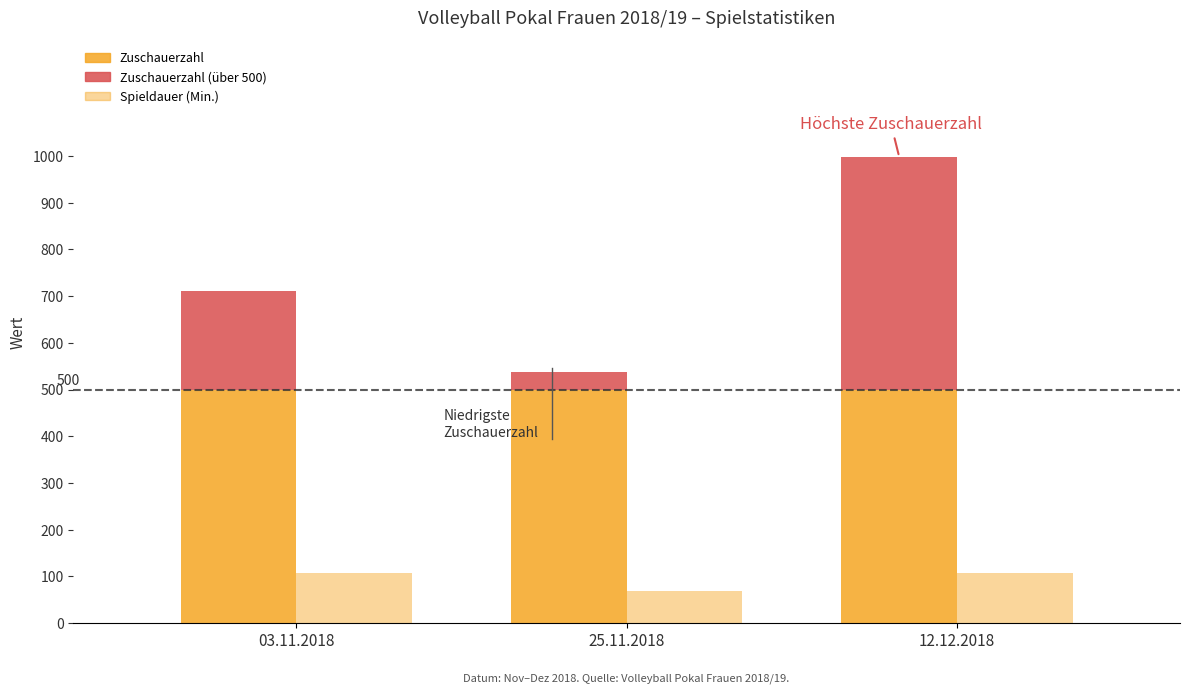

What is the total value across all series at 12.12.2018?

1128